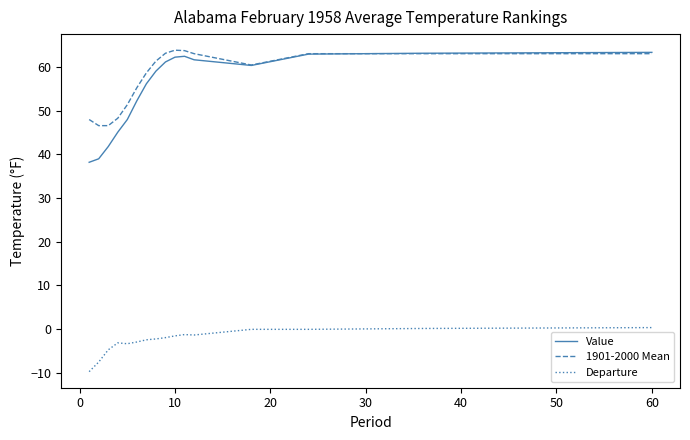

True or false: Departure and 1901-2000 Mean cross at least once.

False